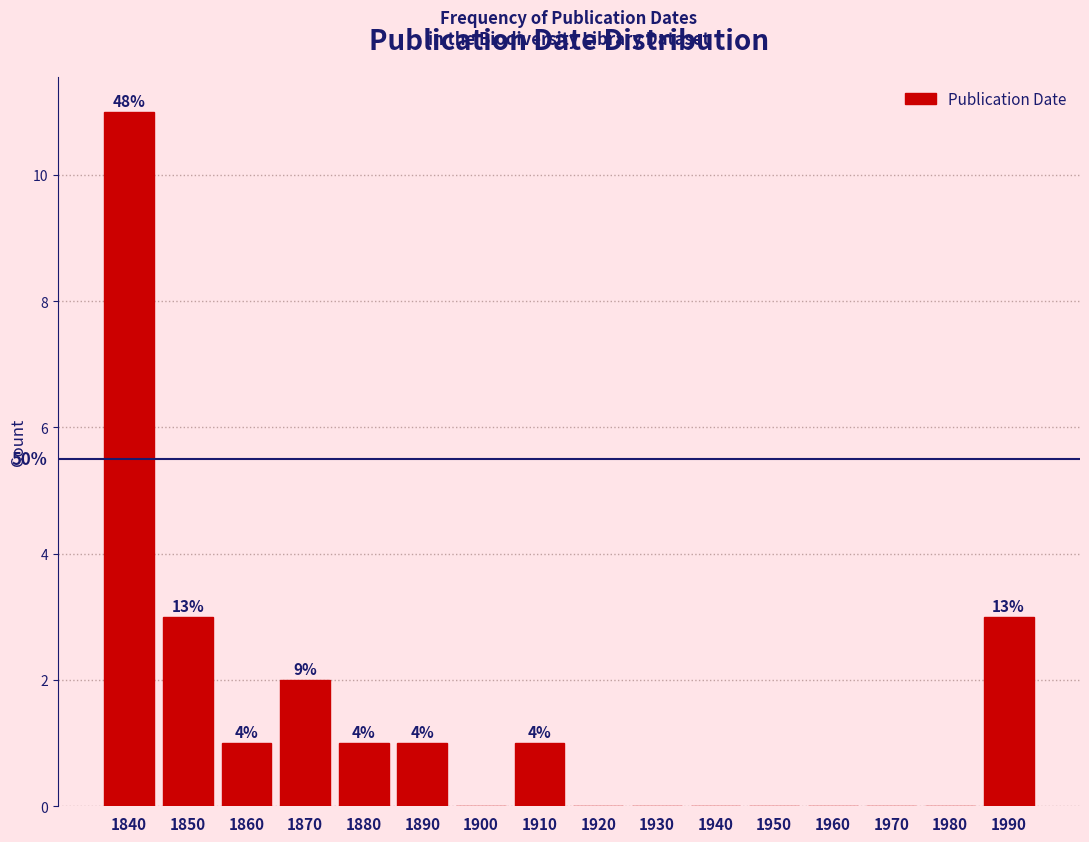

Are the bars horizontal?

No